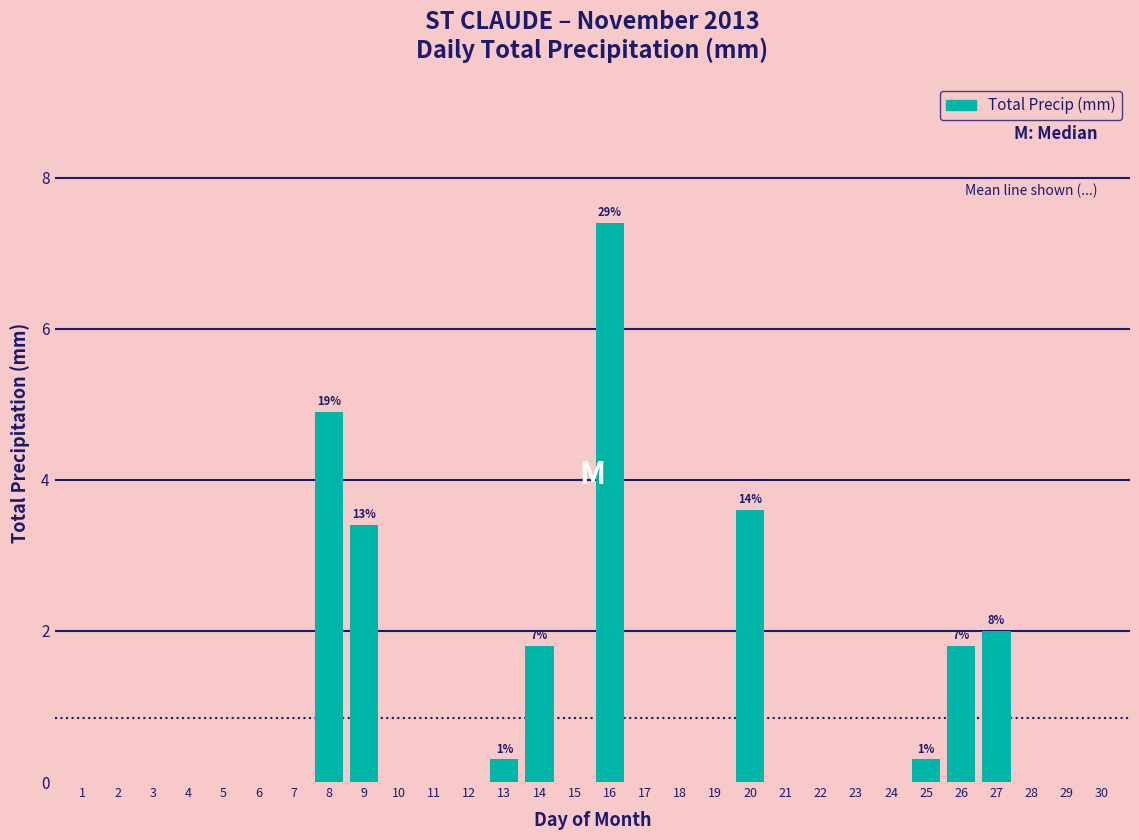

Reading right to left, list all the values displayed in this chart.

30=0.0	29=0.0	28=0.0	27=2.0	26=1.8	25=0.3	24=0.0	23=0.0	22=0.0	21=0.0	20=3.6	19=0.0	18=0.0	17=0.0	16=7.4	15=0.0	14=1.8	13=0.3	12=0.0	11=0.0	10=0.0	9=3.4	8=4.9	7=0.0	6=0.0	5=0.0	4=0.0	3=0.0	2=0.0	1=0.0